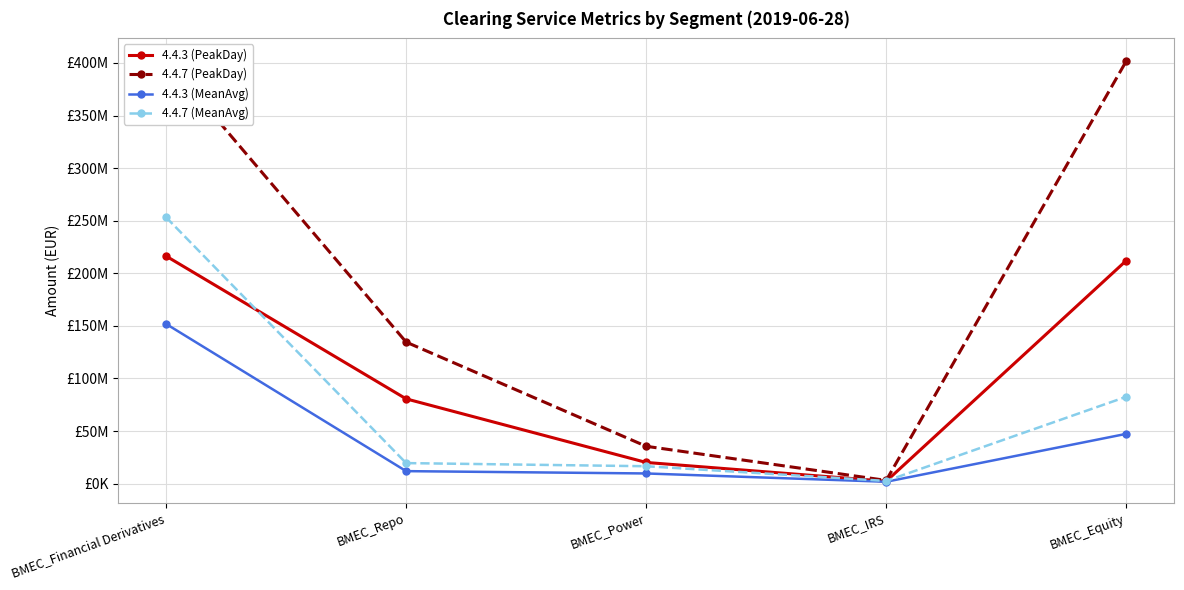

What is the value of the 4.4.3 (PeakDay) point at the 1st from the left?

216357694.3